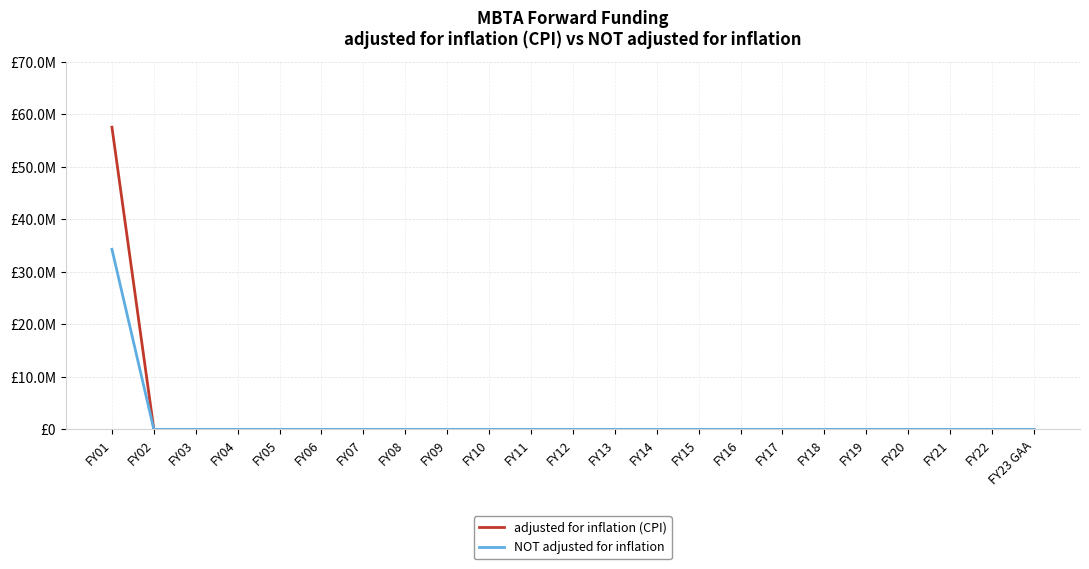

At FY16, list the series in order from smallest to largest.

adjusted for inflation (CPI), NOT adjusted for inflation